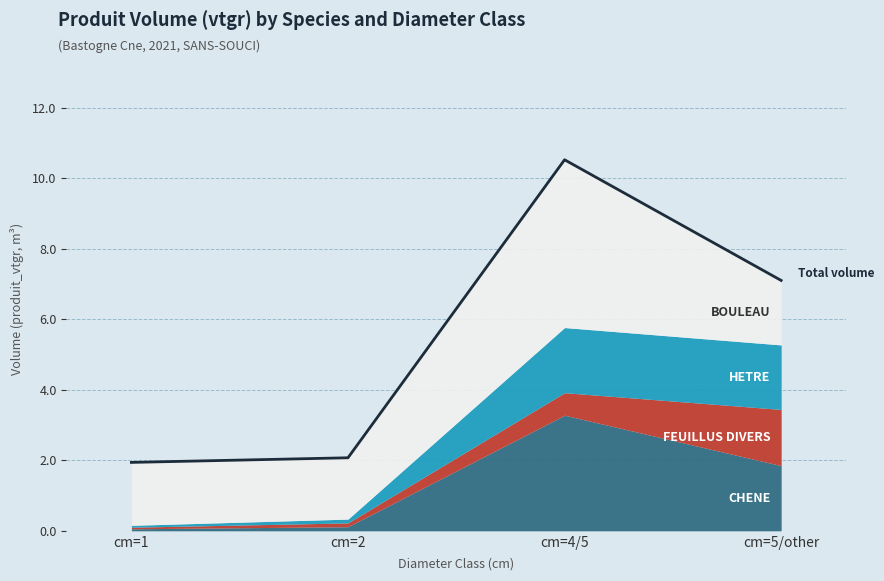

Is it true that the value at cm=2 is 3.7?

False